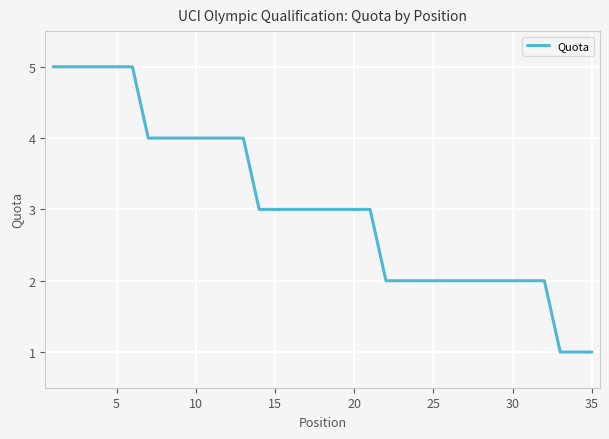

How many categories are shown in the chart?

35